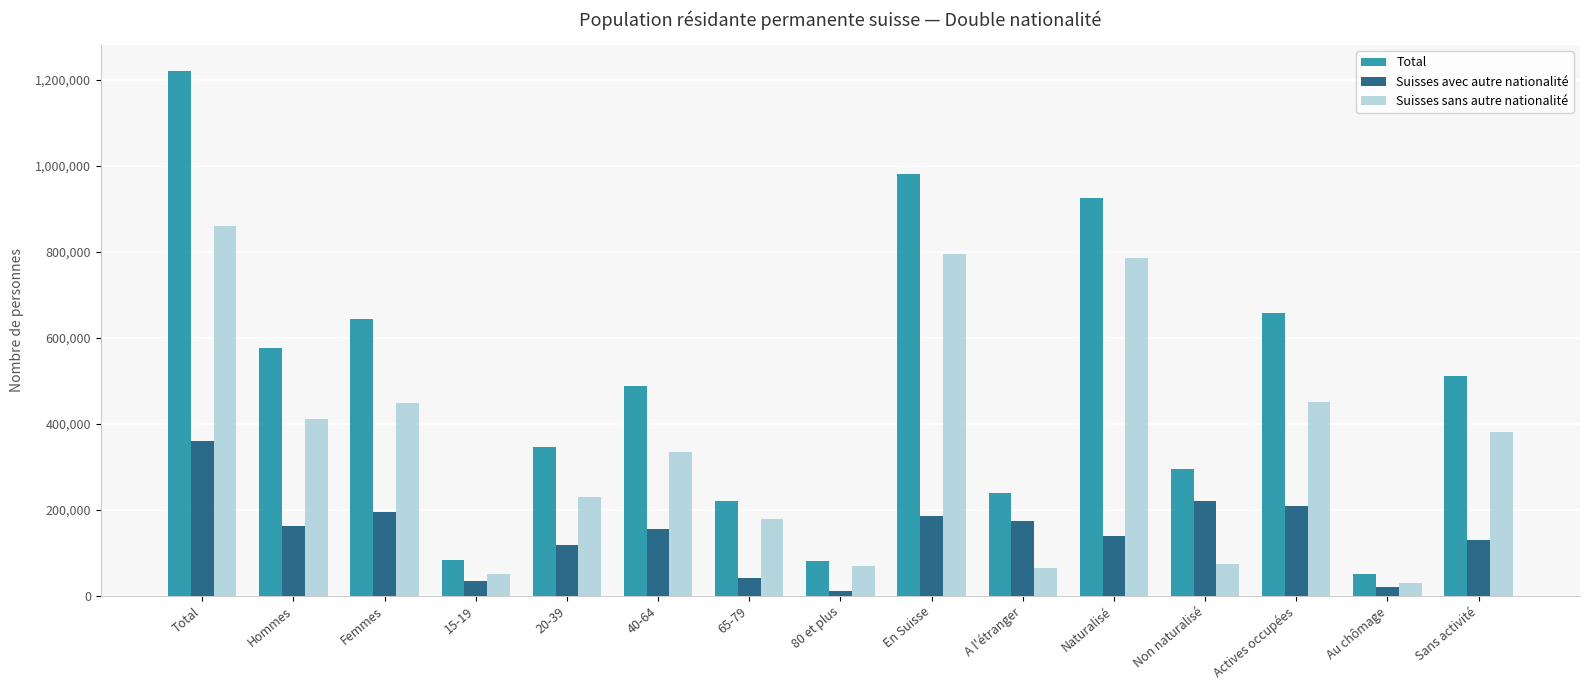

What is the maximum value for Suisses sans autre nationalité?

861183.5